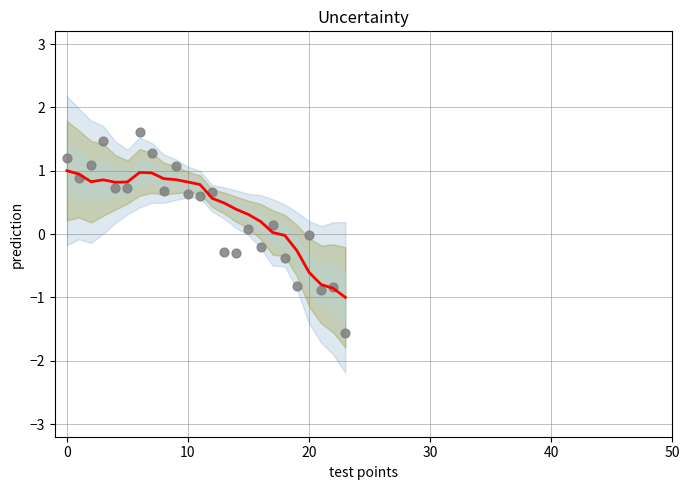

At which category is the sum across all series the highest?

6